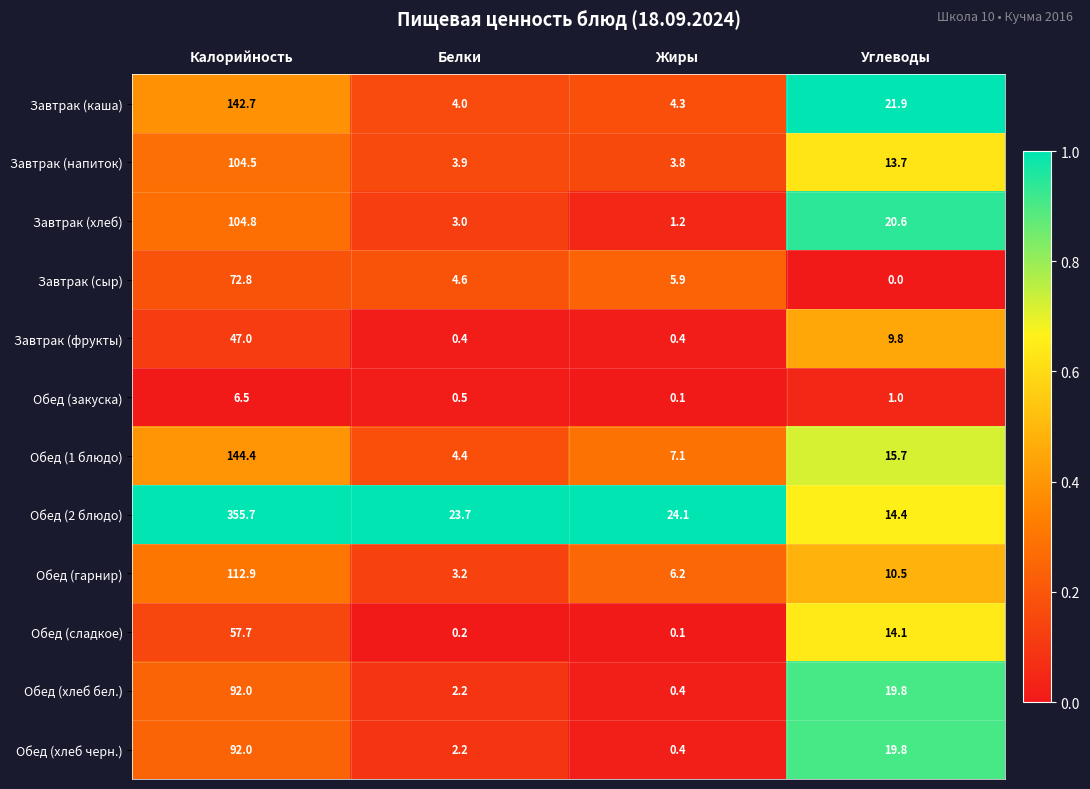

The Обед (хлеб черн.) series shows 2.2 at Белки. True or false?

True